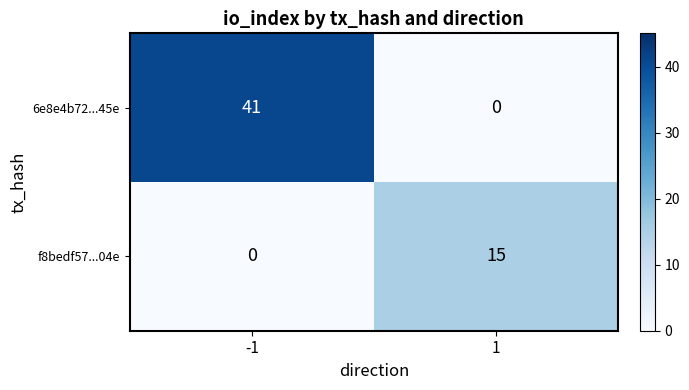

What is the approximate value of 6e8e4b72...45e at -1, to the nearest 10?

40